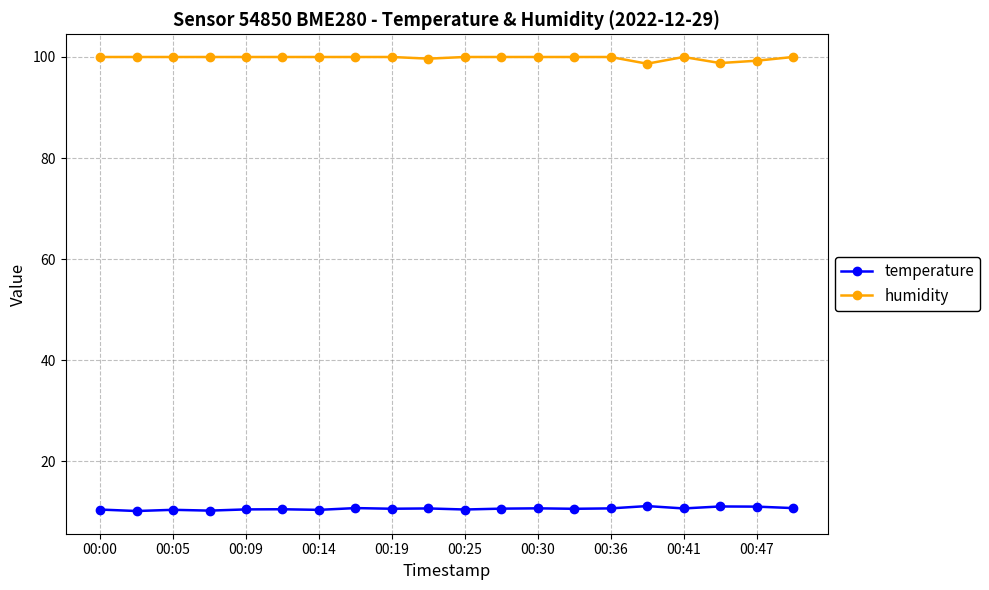

List the series in order of their overall mean, lowest first.

temperature, humidity